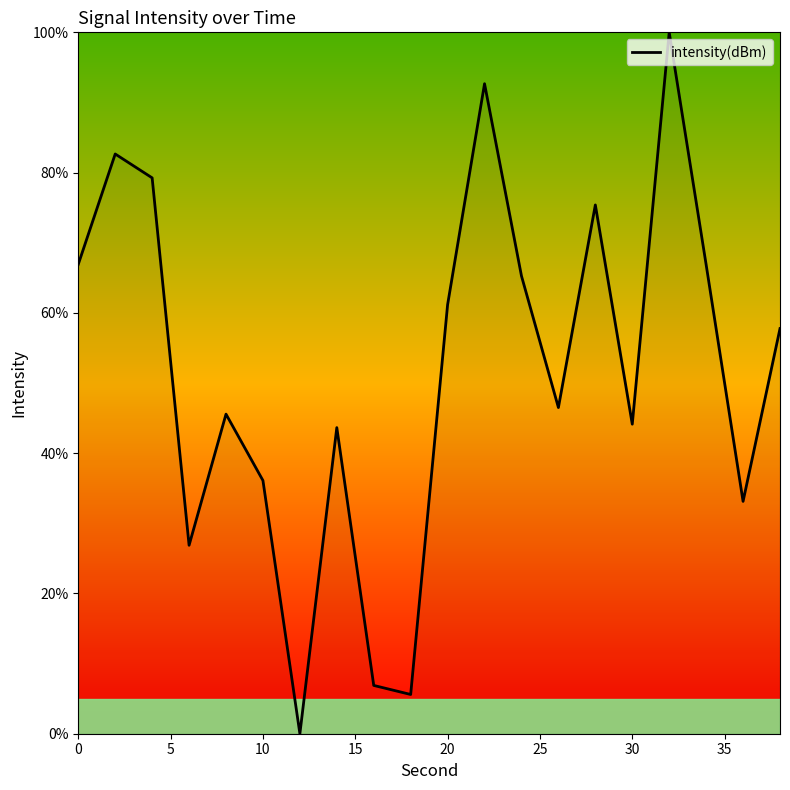

How many distinct data groups are displayed?

1